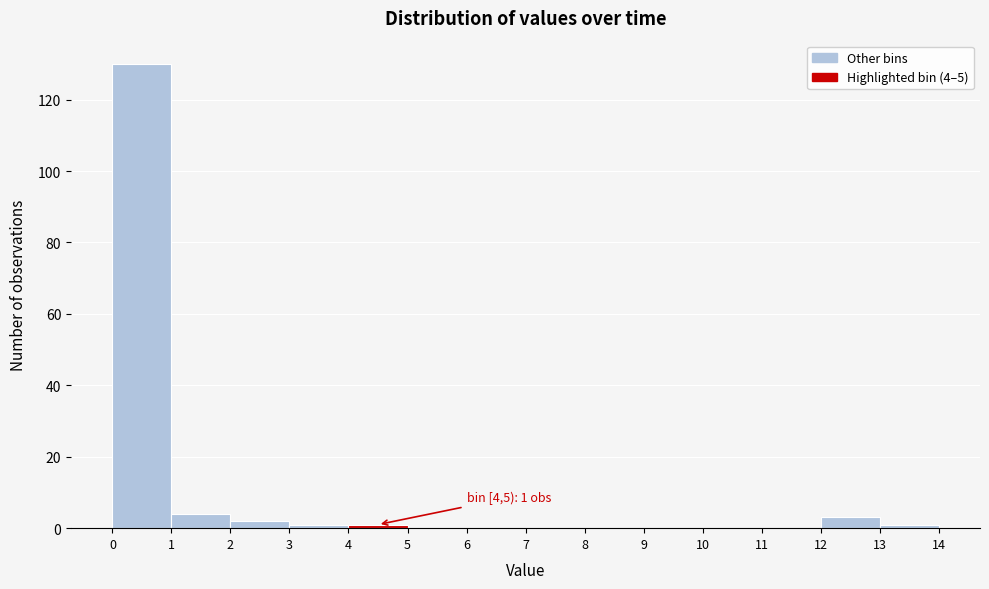

Which range on the x-axis has the tallest bar?

0 to 1